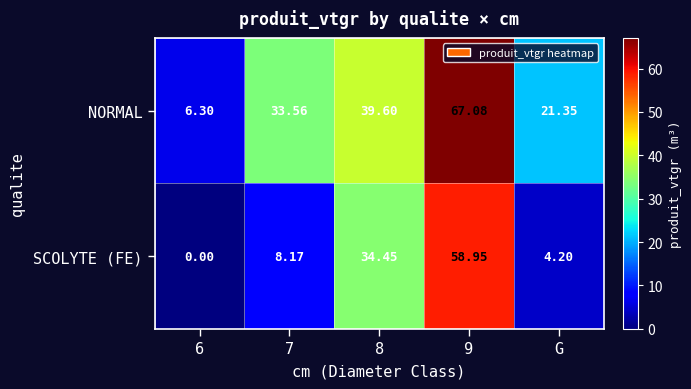

Which series has the largest range (max minus min)?

NORMAL